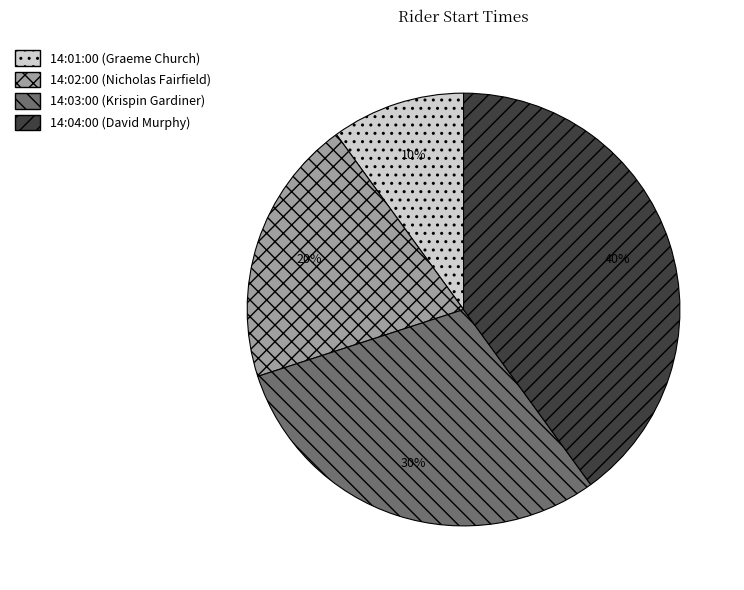

Is there a majority slice in this chart?

No